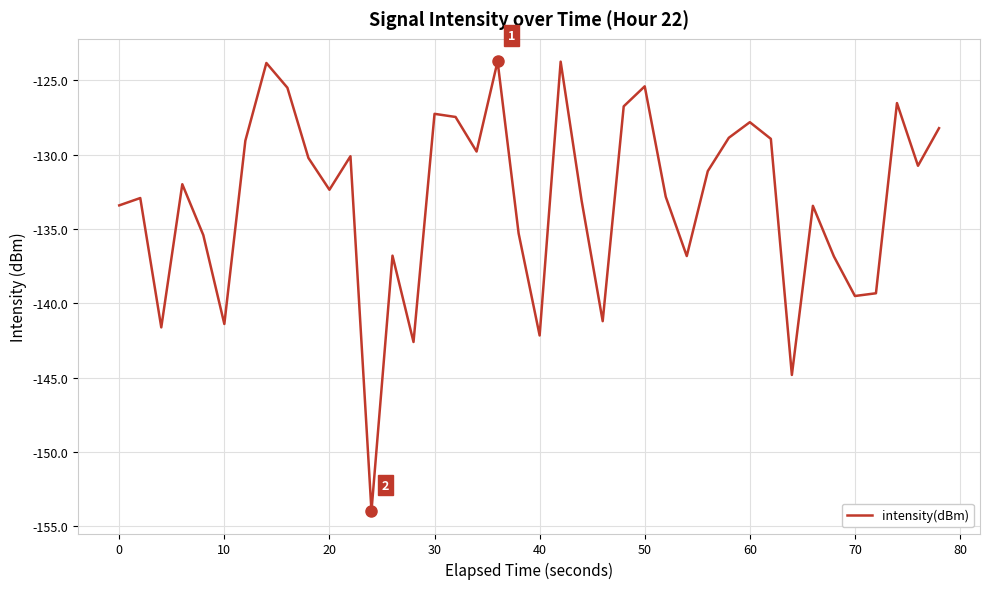

What is the difference between the maximum and minimum values?

30.2